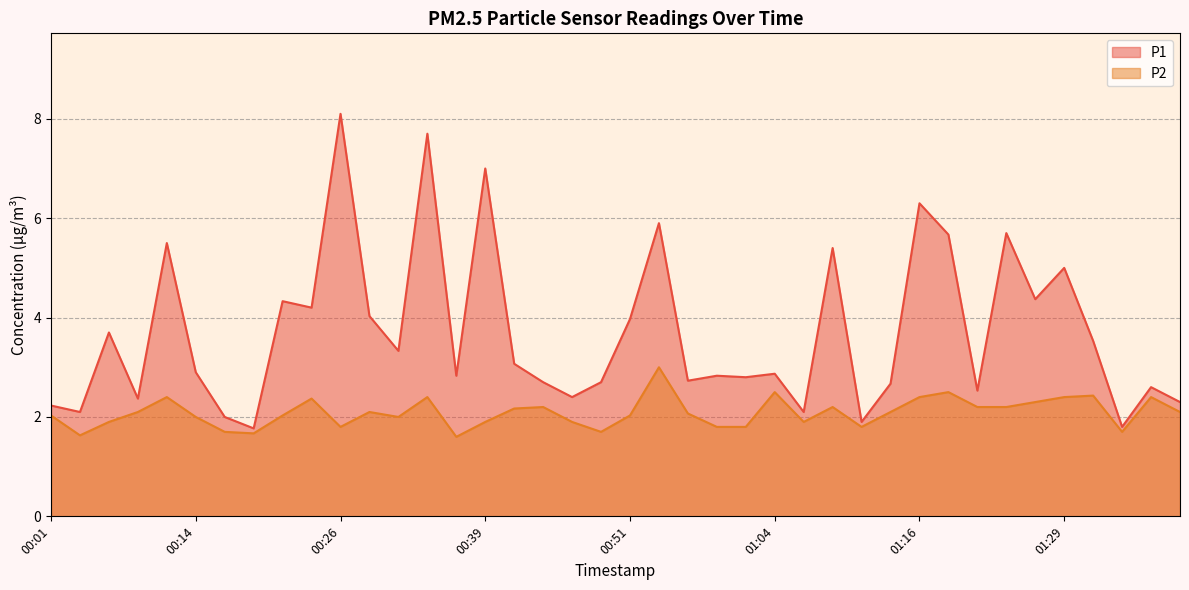

Is it true that P2 equals 2.4 at 00:34?

True